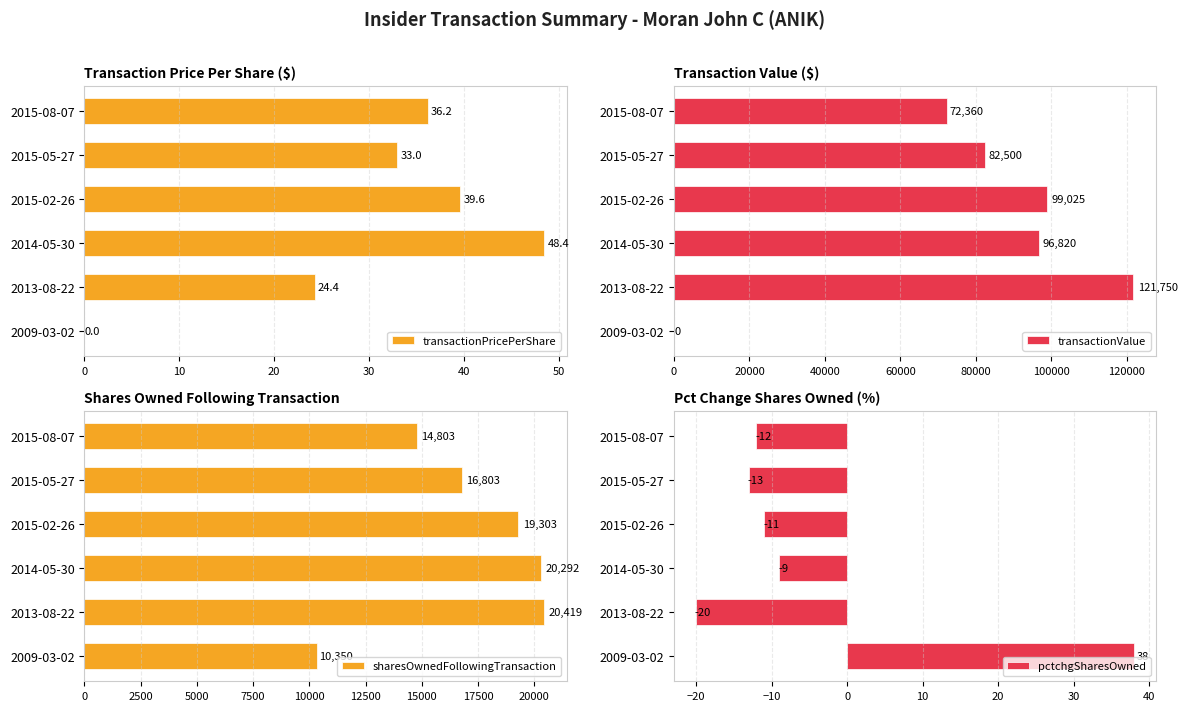

What is the difference between the maximum and minimum values in the transactionPricePerShare series?

48.4